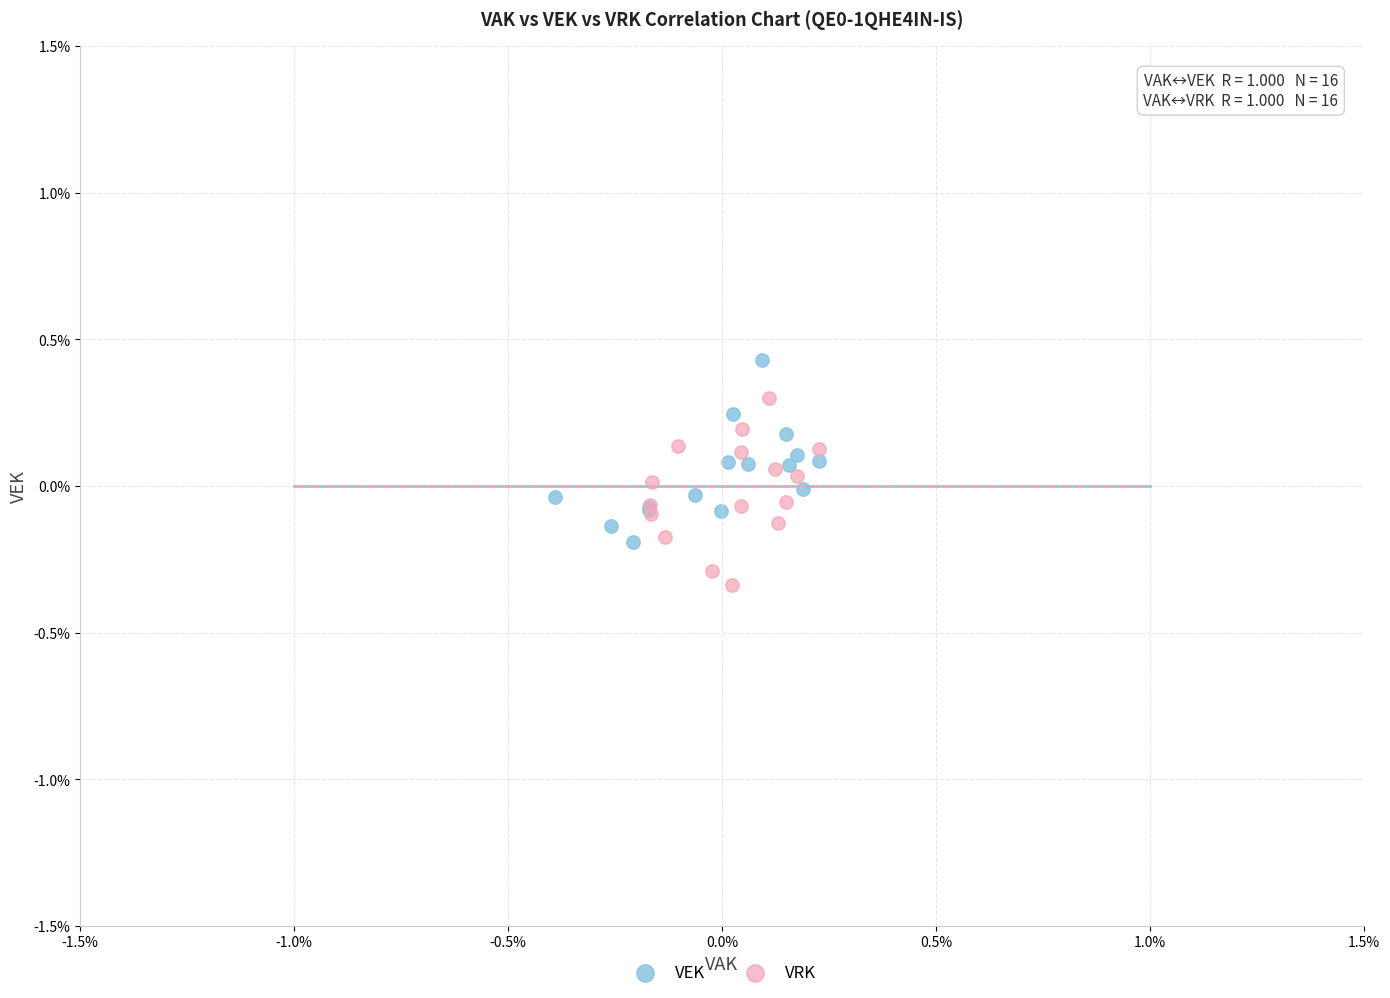

What are all the series names shown in the legend?

VEK, VRK